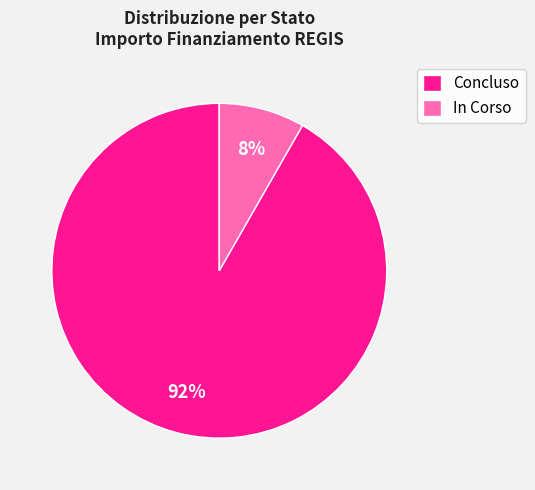

Is it true that Concluso is 80% of the pie?

False